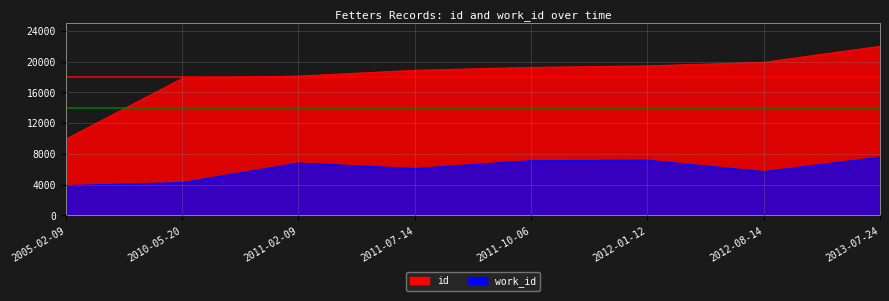

The id series shows 21995 at 2013-07-24. True or false?

True